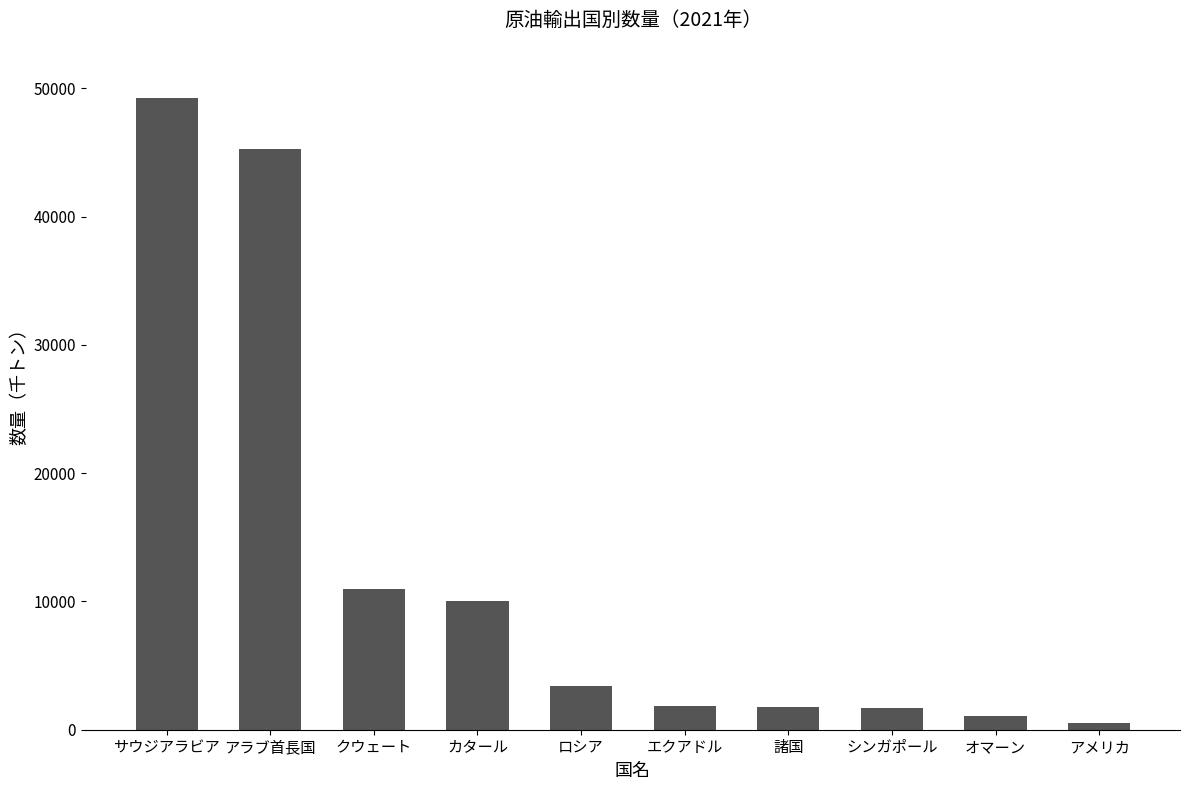

What is the maximum value shown in the chart?

49281